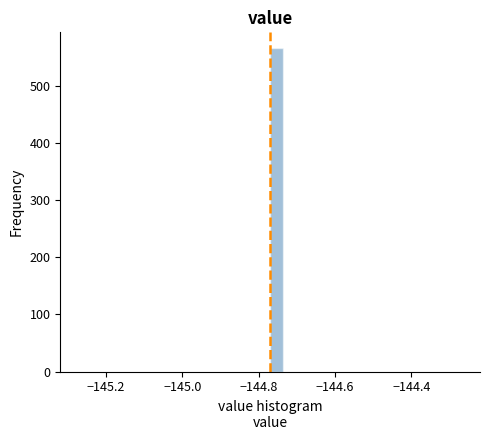

Read against the x-axis, roughly where is the centre of the tallest bar?

-144.76